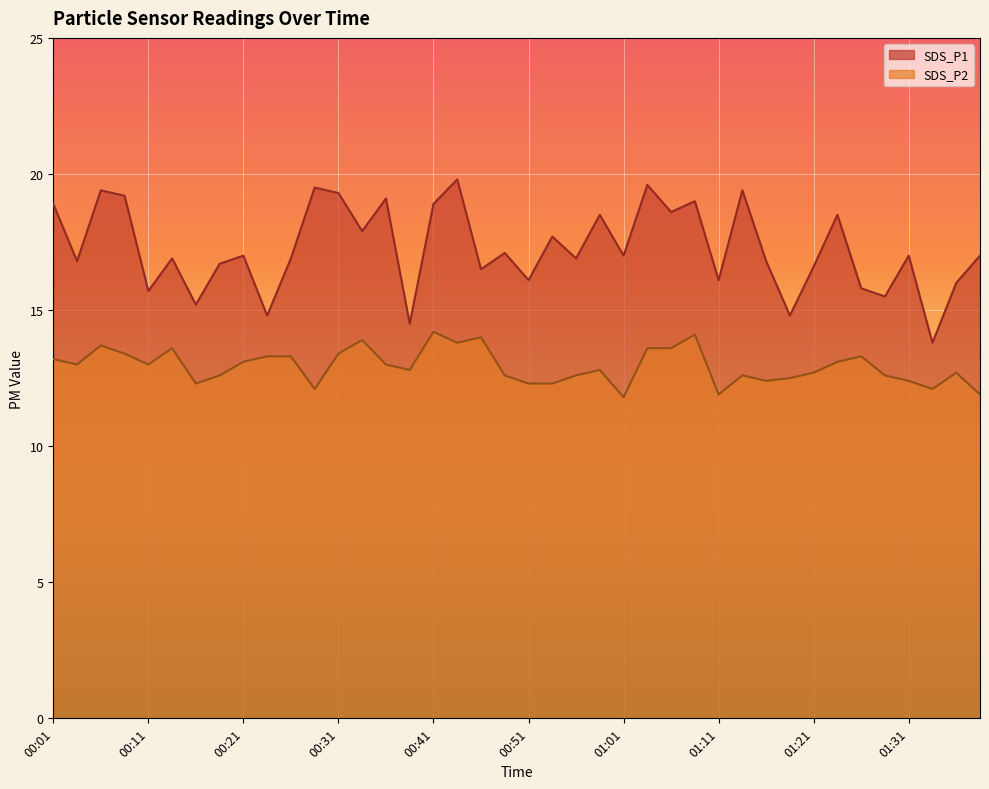

Which has a higher value, 00:26 or 01:16?

00:26